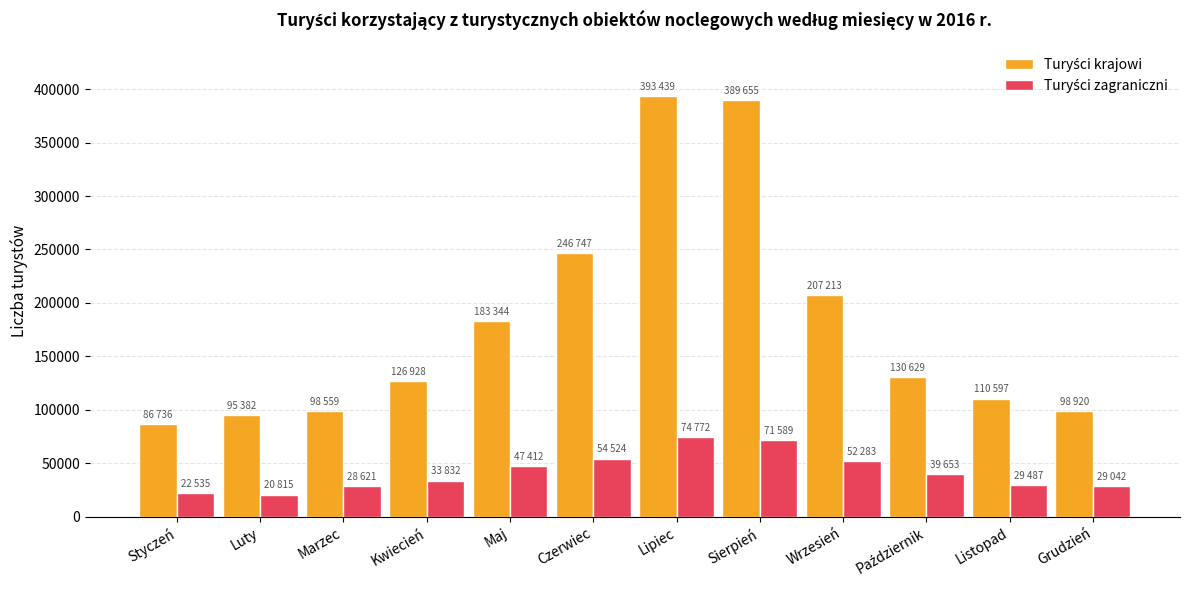

What is the total value across all series at Sierpień?

461244